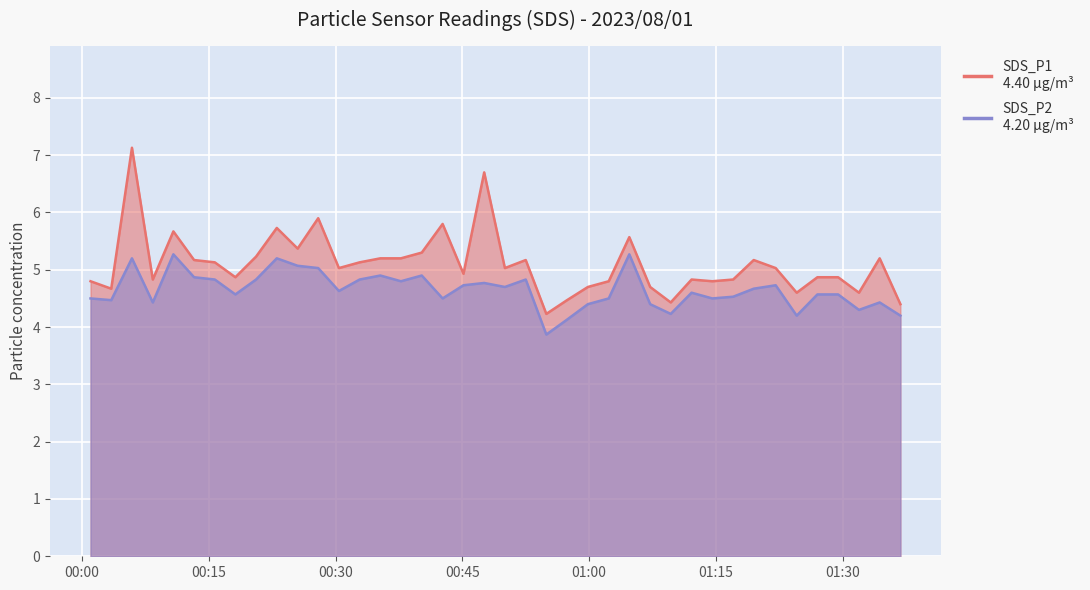

Rank the series at 2023/08/01 00:54:56 from highest to lowest value.

SDS_P1, SDS_P2